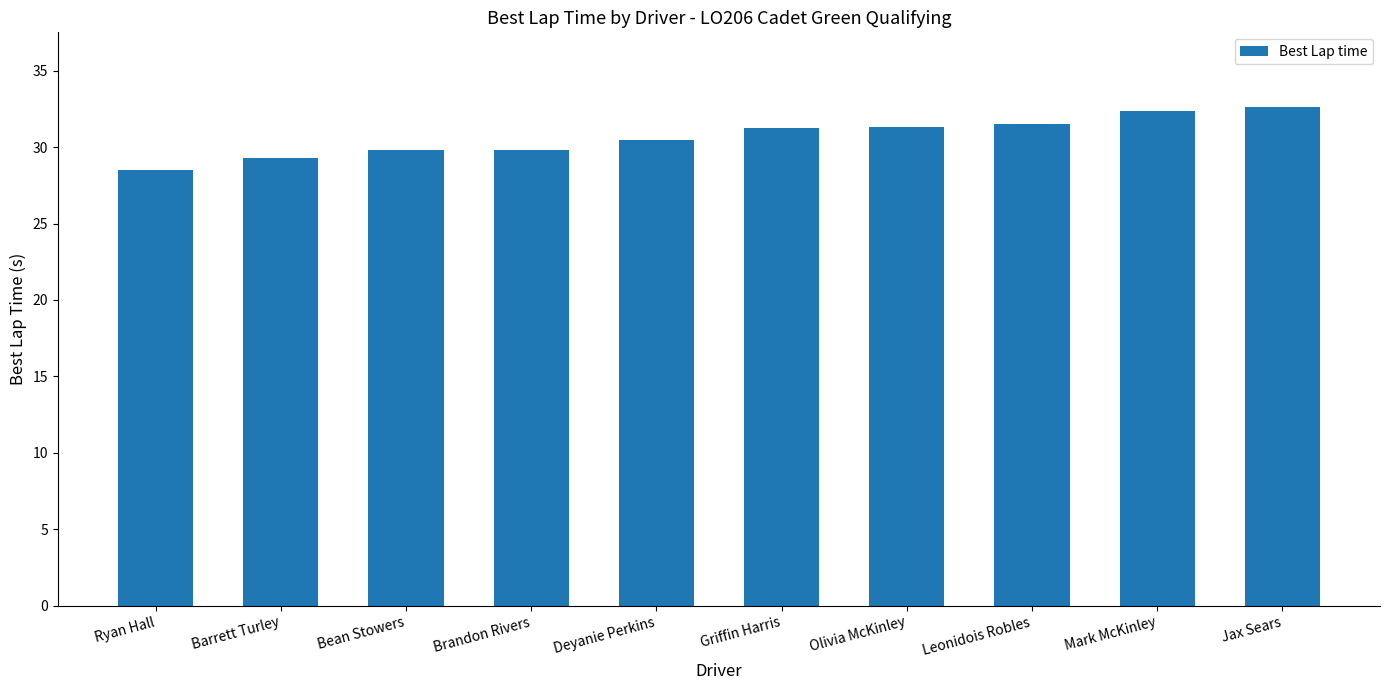

Read the value at Bean Stowers.

29.8